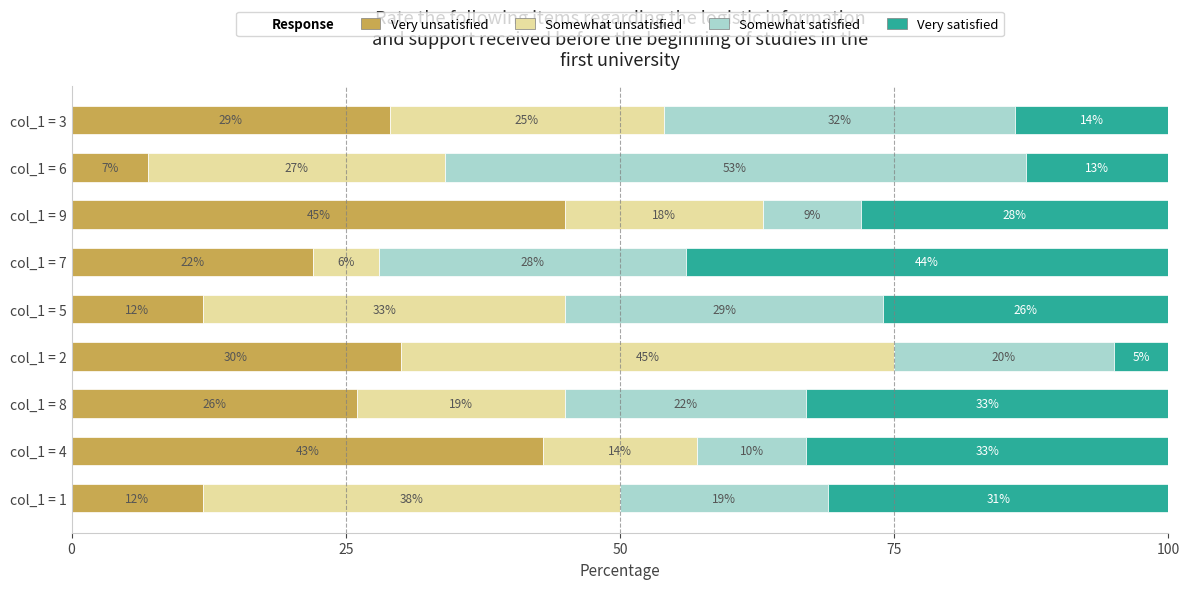

What is the total value across all series at col_1 = 7?

100